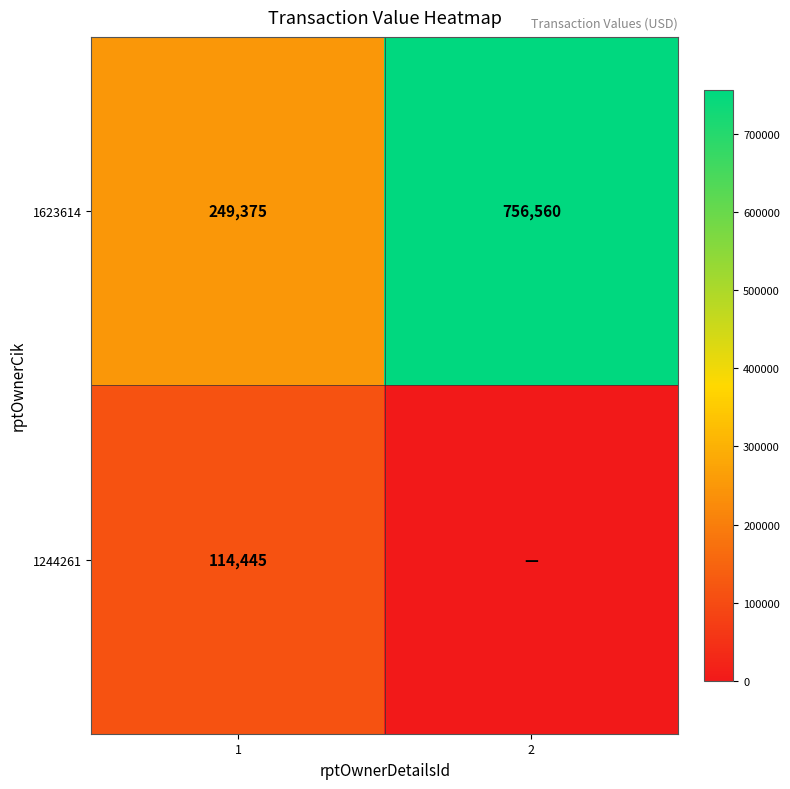

List the labels in order of 1623614 value, smallest first.

1, 2